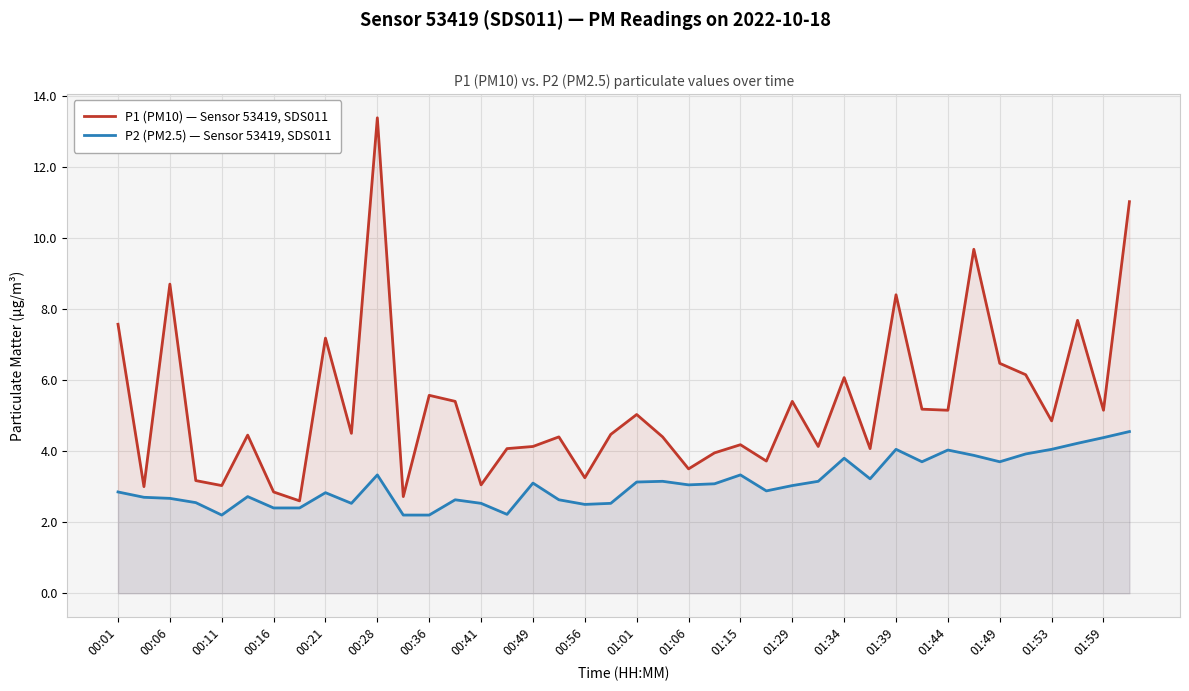

What is the greatest value displayed?

13.4